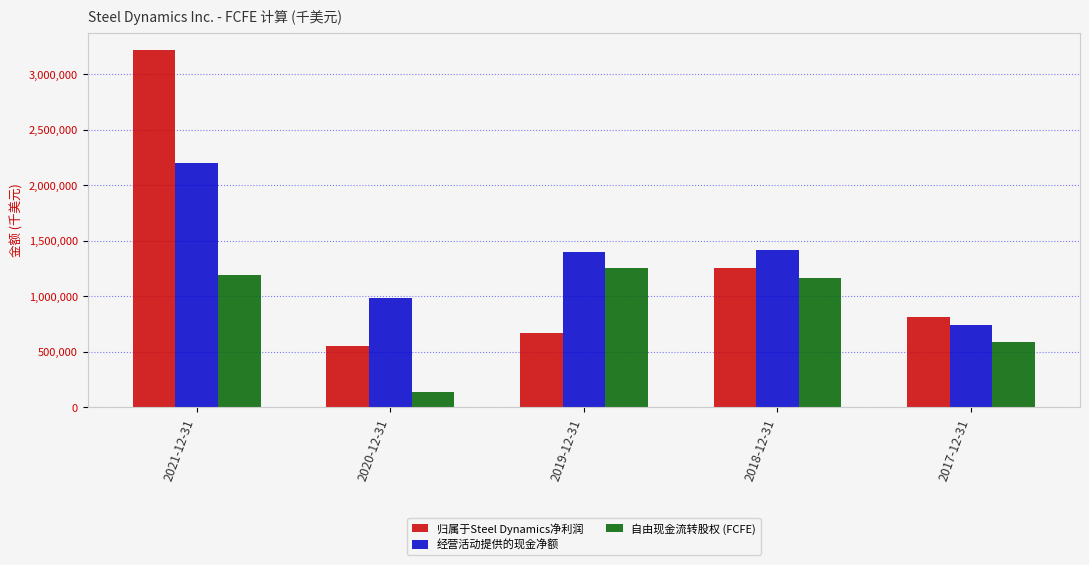

Is it true that 自由现金流转股权 (FCFE) equals 1983381 at 2021-12-31?

False